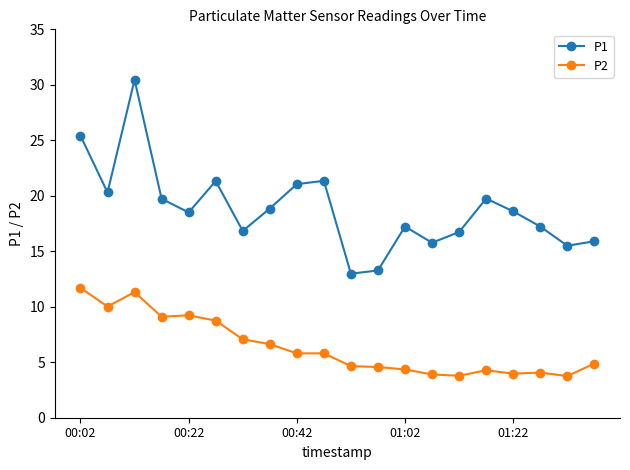

Count the number of categories in the chart.

20